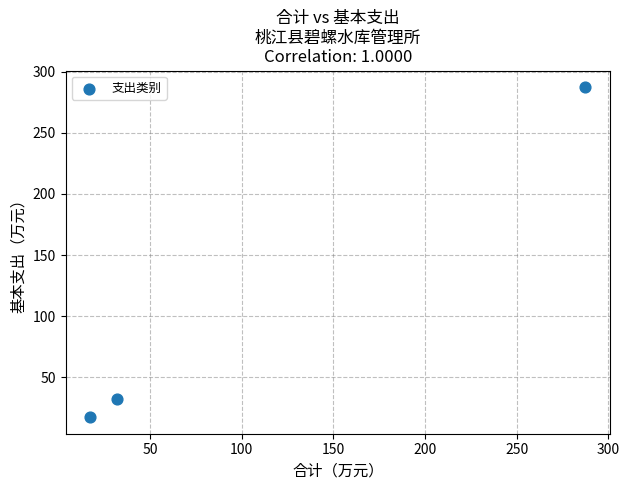

What is the range of X values (max minus min)?

270.1